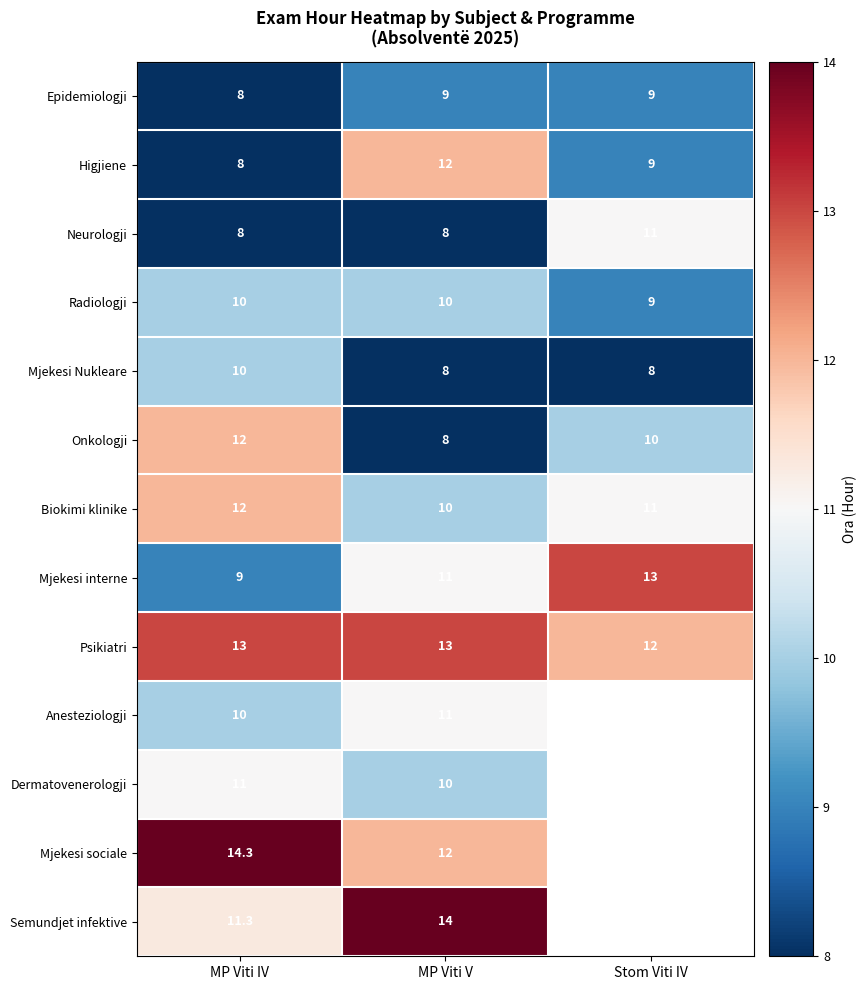

The Onkologji series shows 12.0 at MP Viti IV. True or false?

True